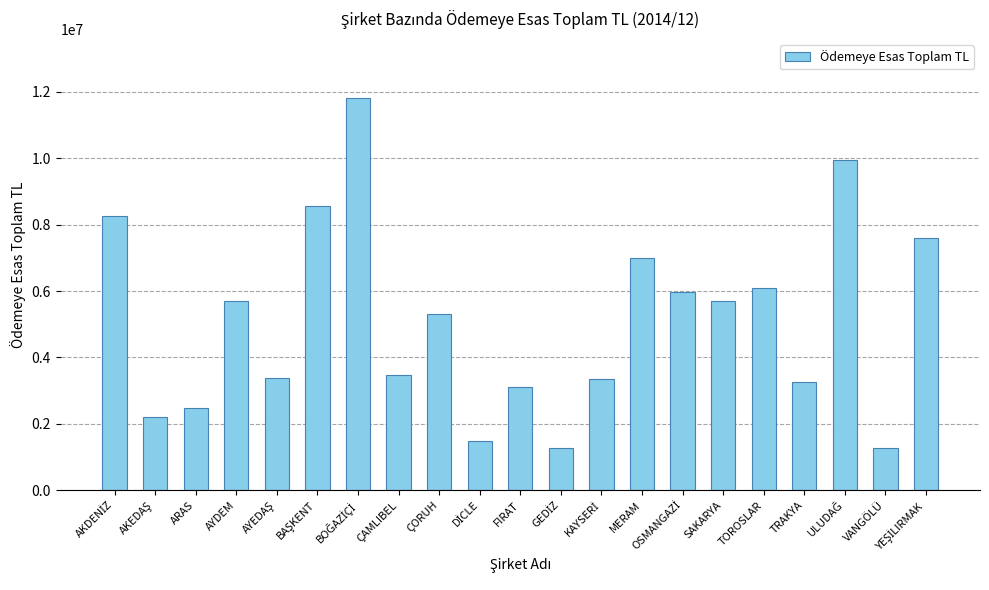

What is the average value?

5103243.7